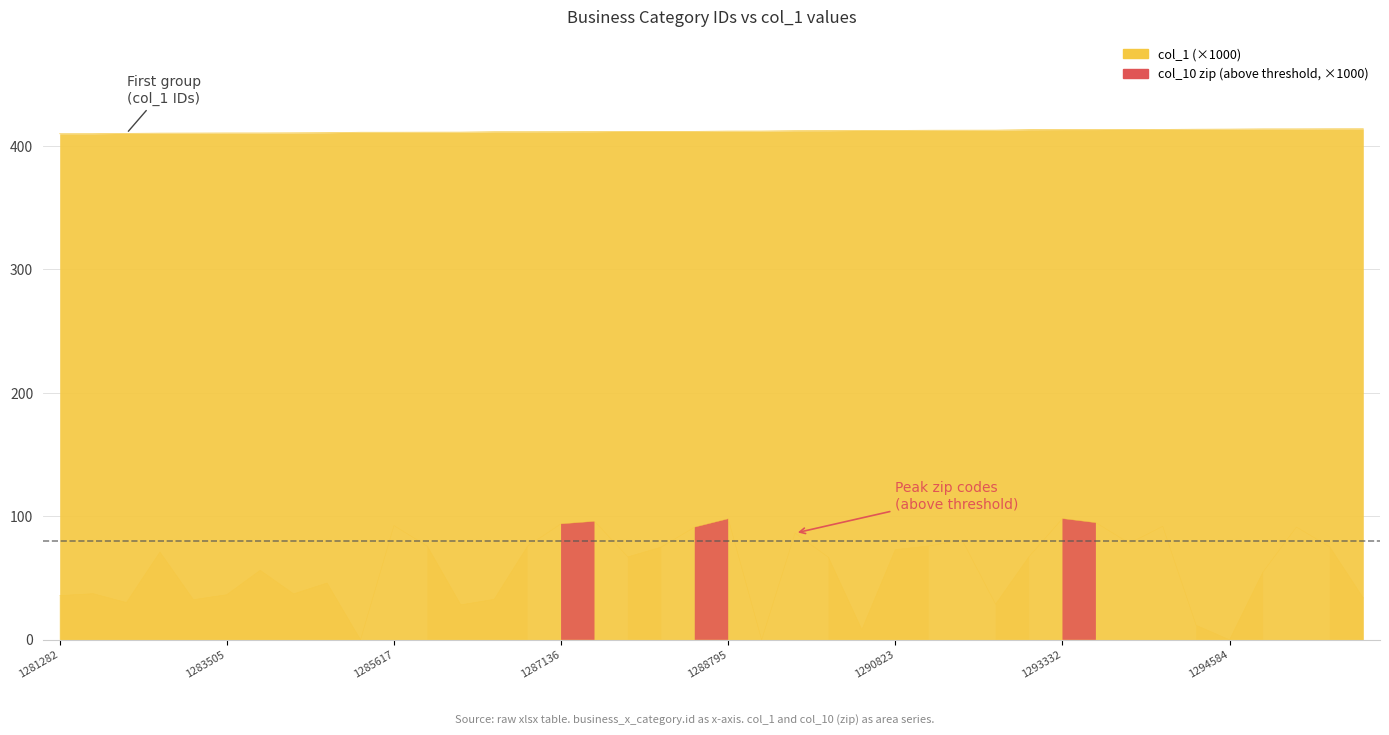

The value of col_1 at 1285831 is 411.2. True or false?

True